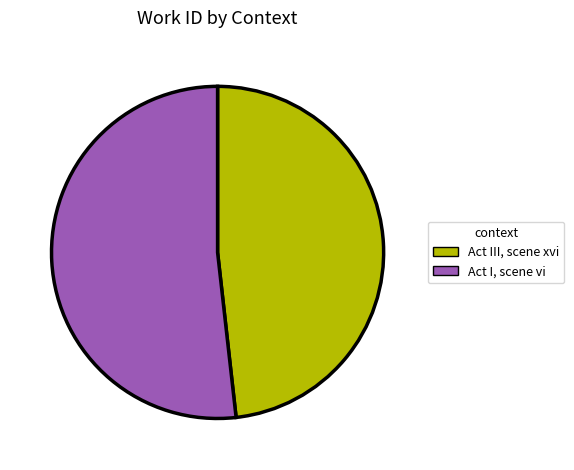

Do Act III, scene xvi and Act I, scene vi together represent more than half of the pie?

Yes